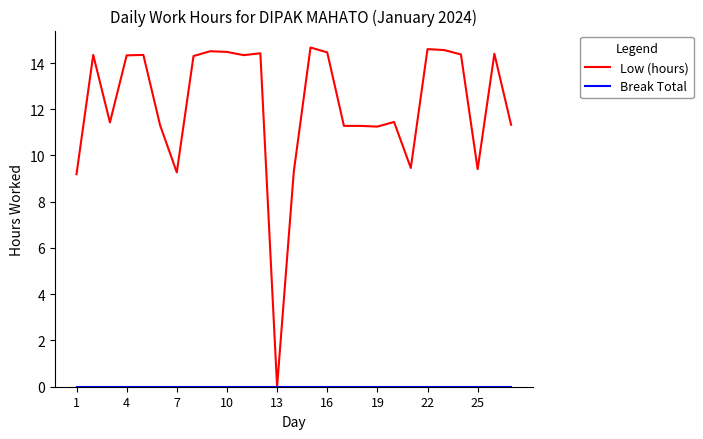

Which series has the largest total across all categories?

Low (hours)